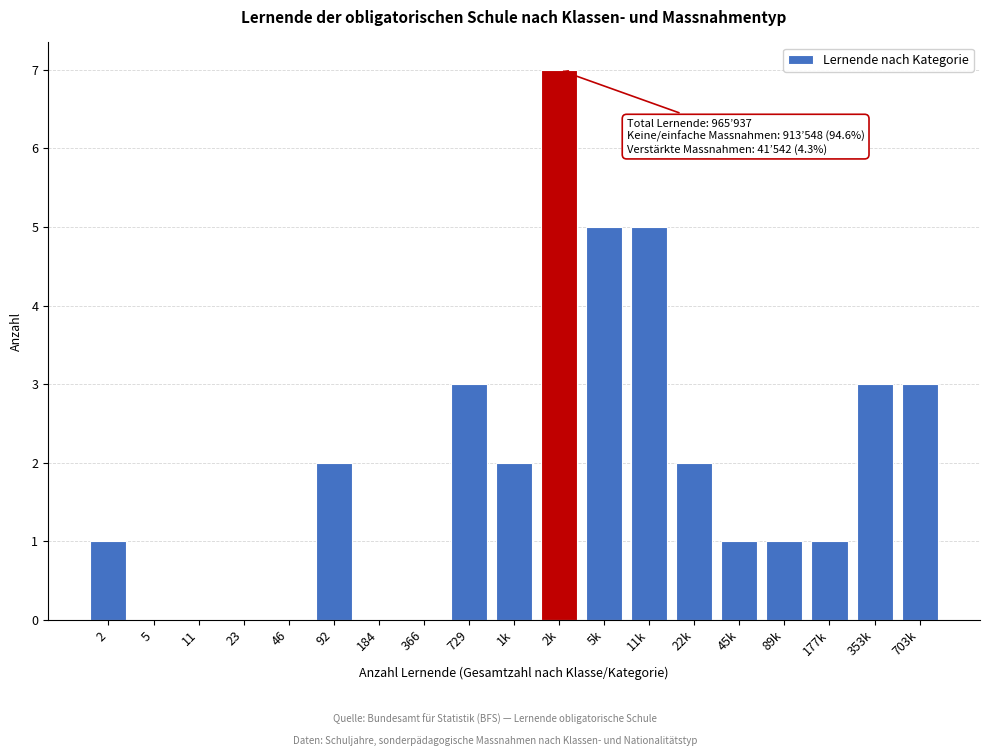

Reading left to right, transcribe all the data shown in this chart.

2=1	5=0	11=0	23=0	46=0	92=2	184=0	366=0	729=3	1k=2	2k=7	5k=5	11k=5	22k=2	45k=1	89k=1	177k=1	353k=3	703k=3